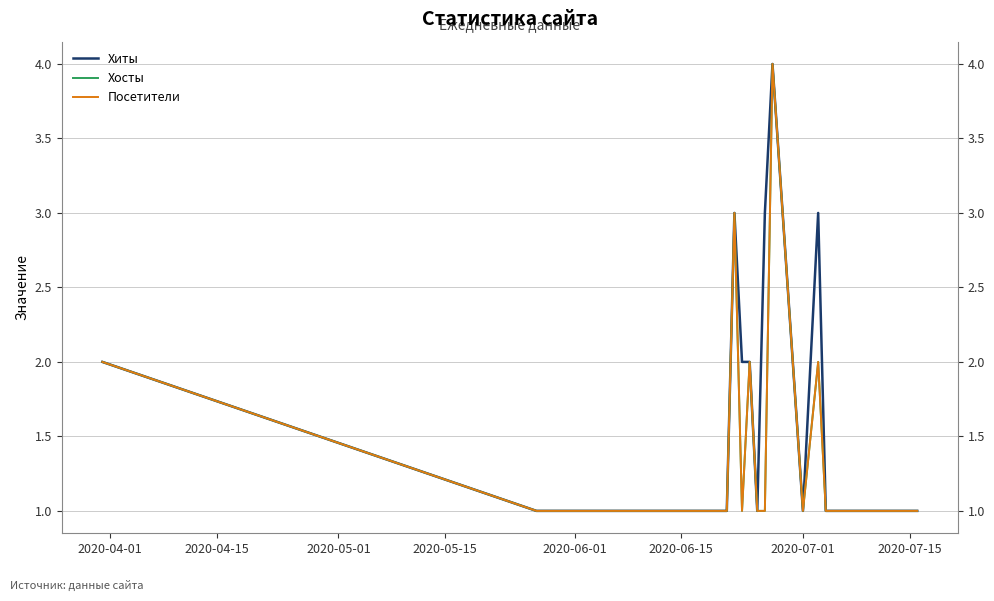

How many series are shown in this chart?

3